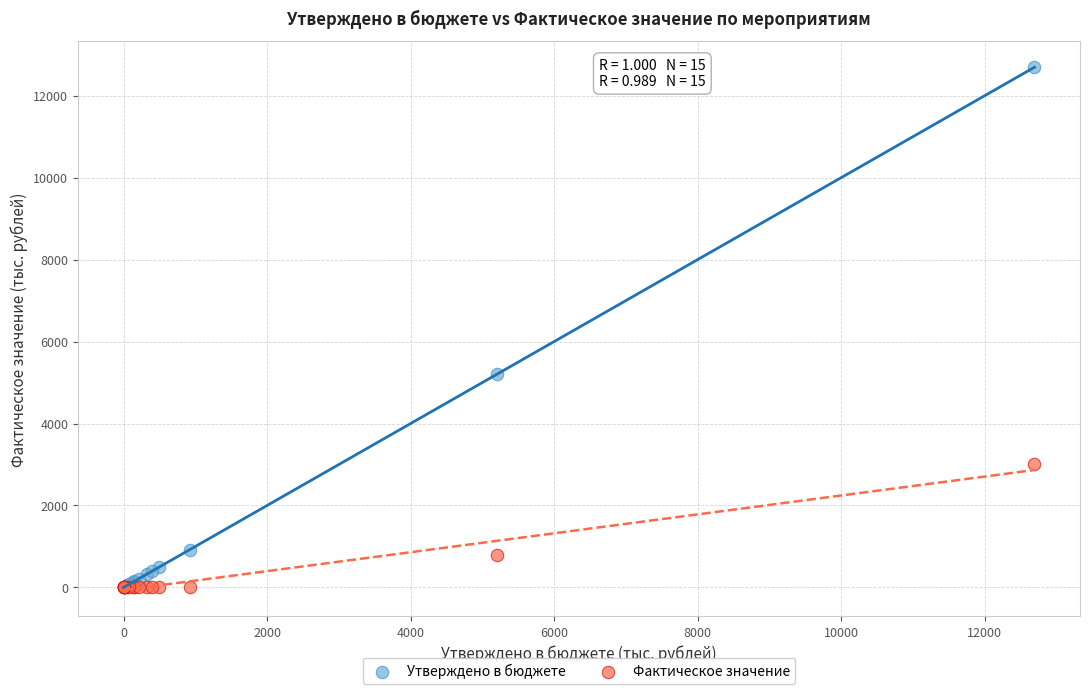

In the Утверждено в бюджете series, what Y value is closest to 6346?

5205.0